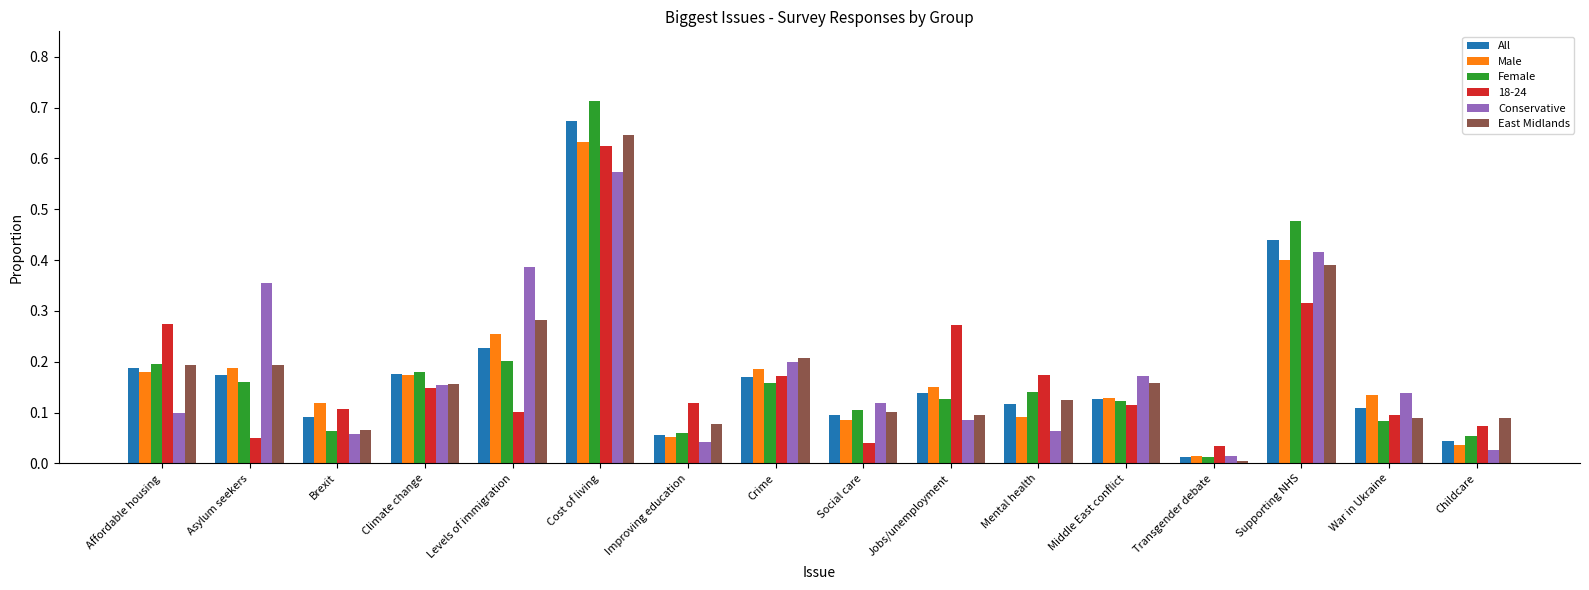

What is the label of the 11th bar from the right?

Cost of living